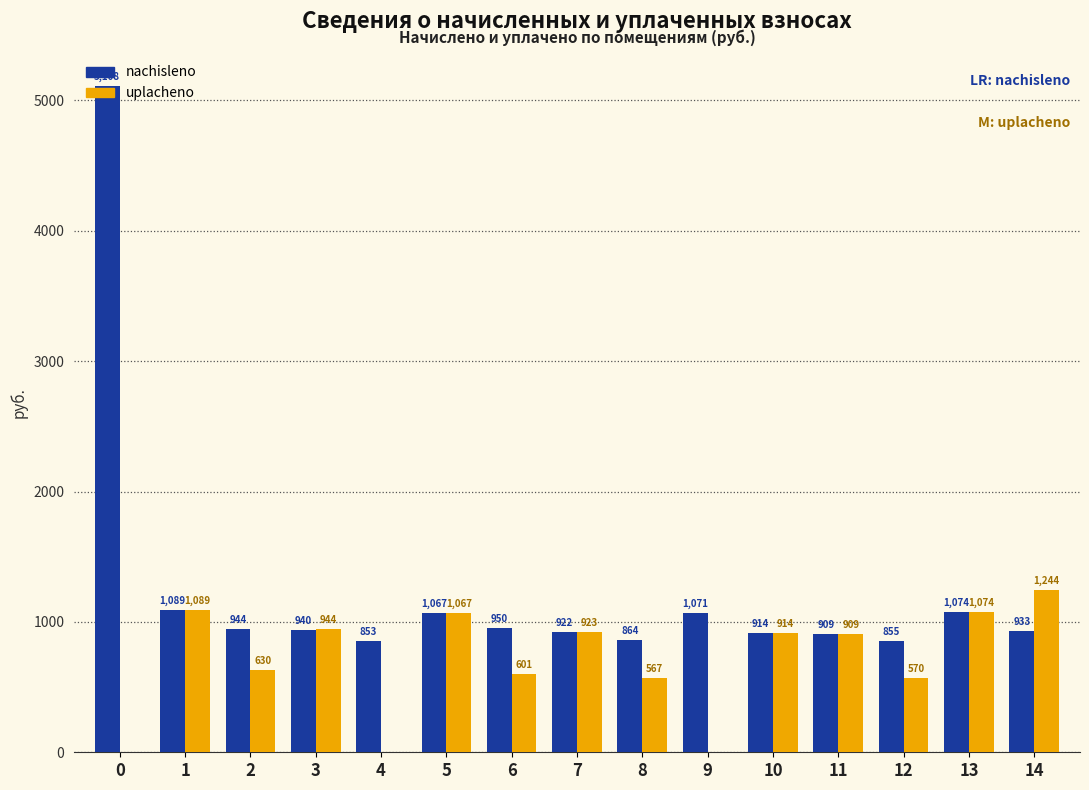

Are the bars grouped side by side (vs. stacked)?

Yes